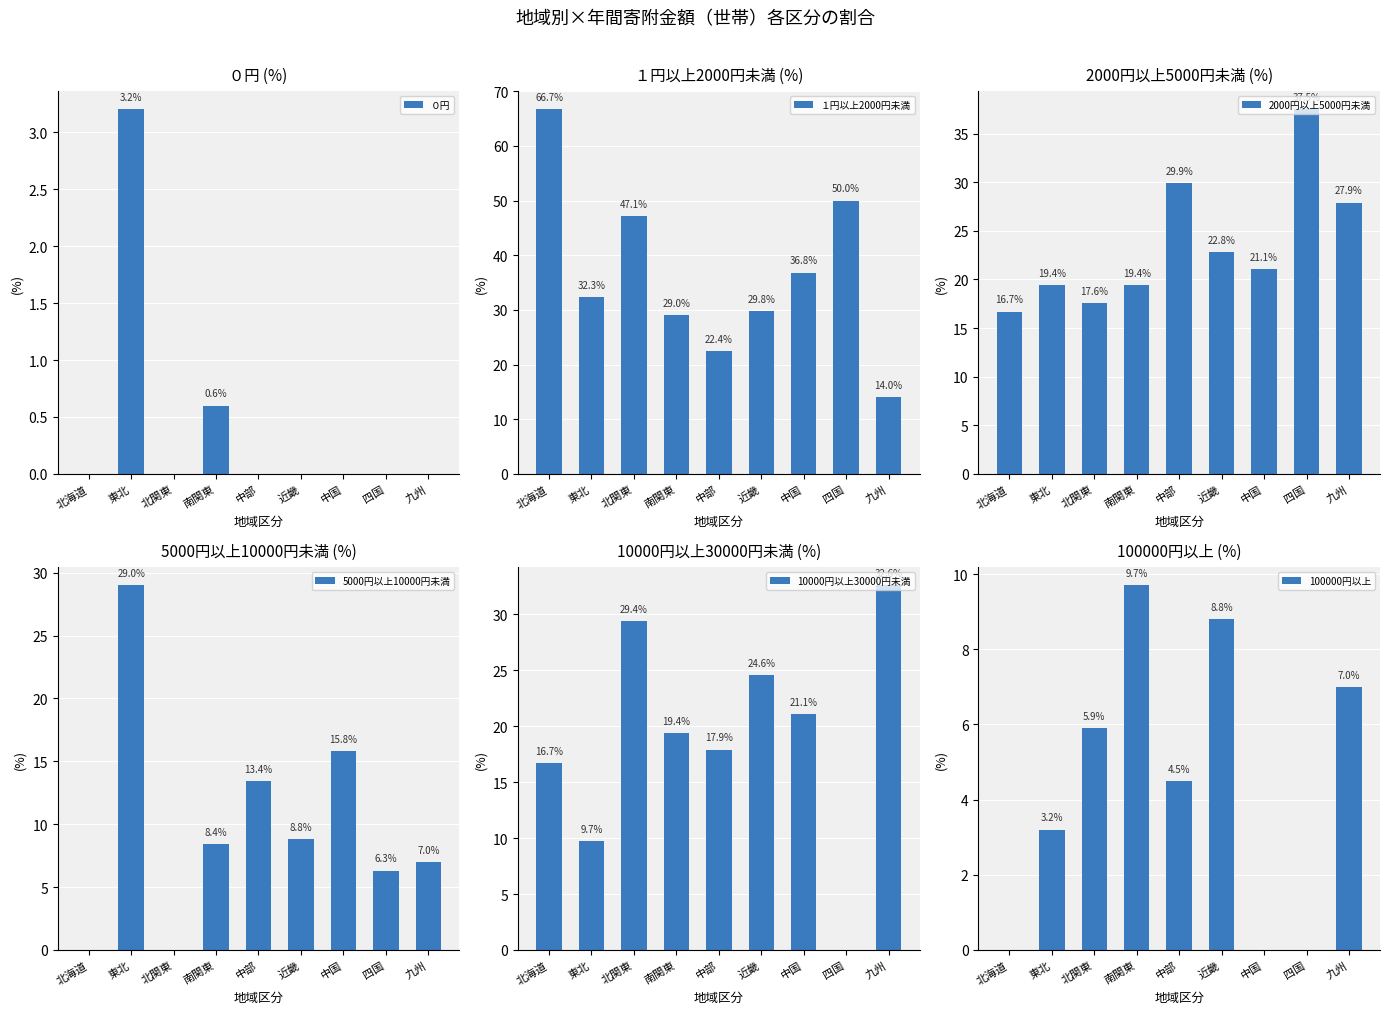

What is the value of the 100000円以上 bar at the 6th from the left?

8.8